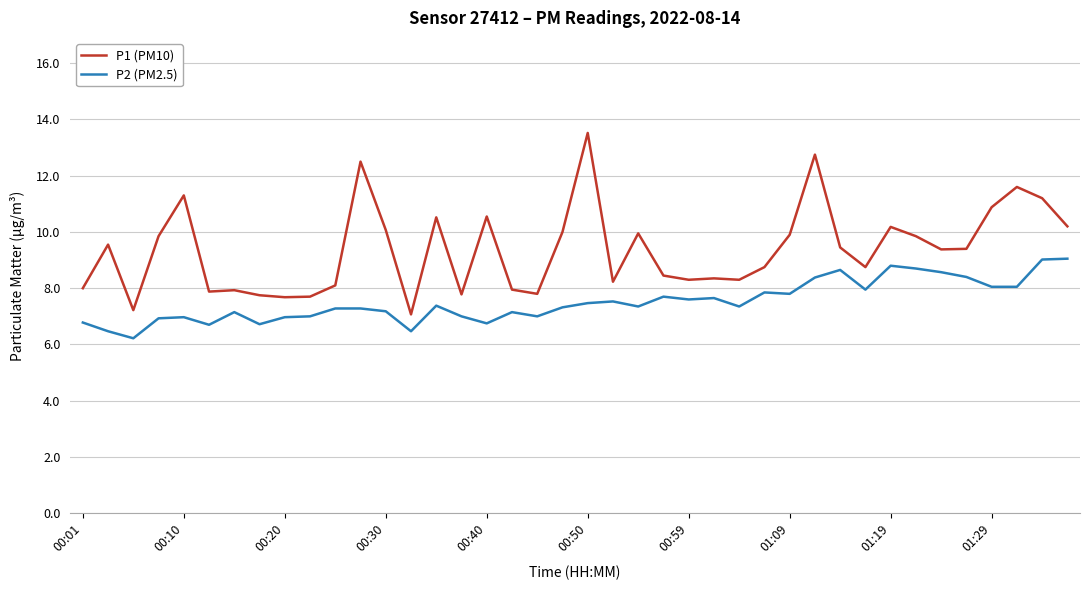

What are all the series names shown in the legend?

P1 (PM10), P2 (PM2.5)